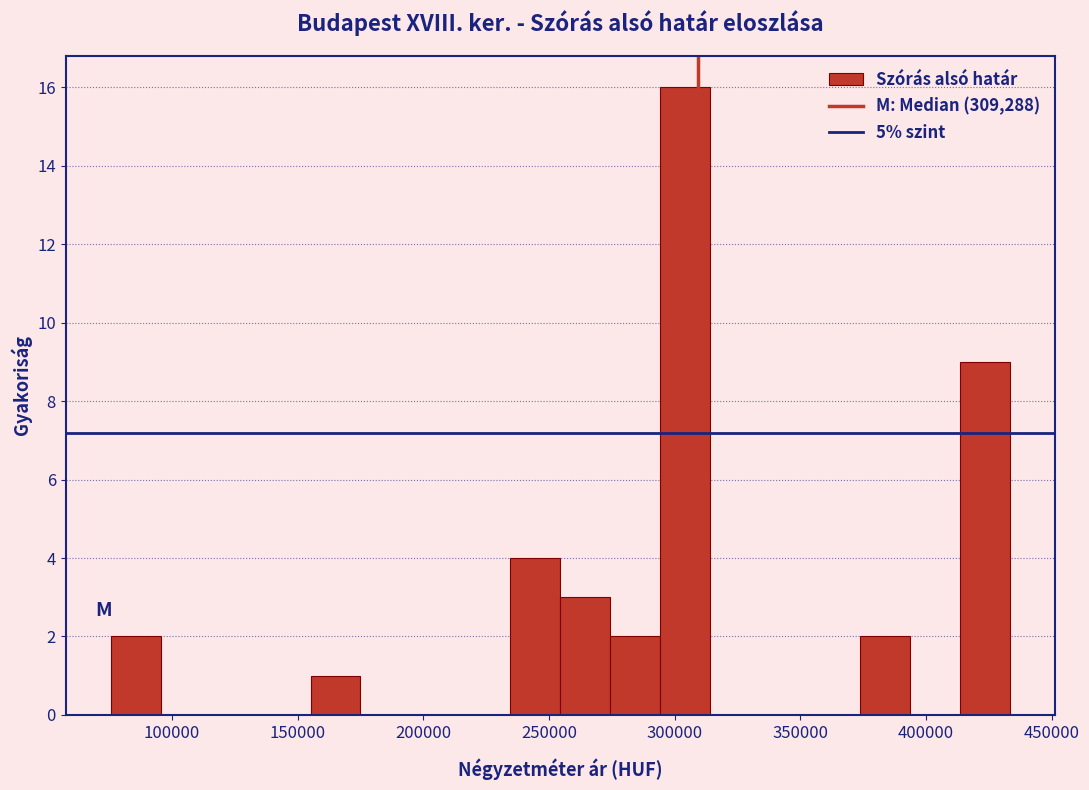

Around what value on the x-axis is the tallest bar? Give the approximate position of its centre, as read against the axis.

305000